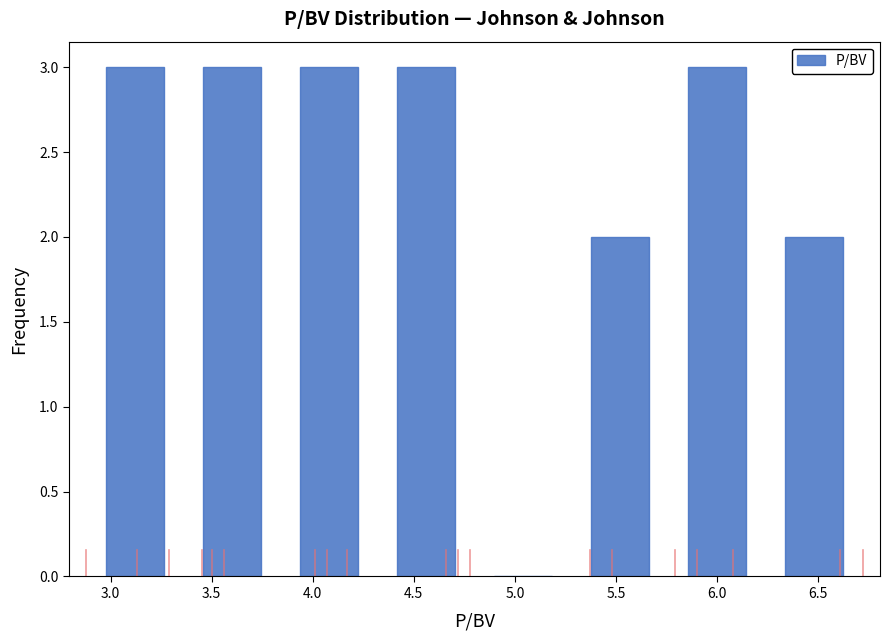

How tall is the bar that spans 6.24 to 6.72 on the x-axis? Neither the bar edges nor the heights are printed on the chart, so give them approximately, as read against the axes.

2